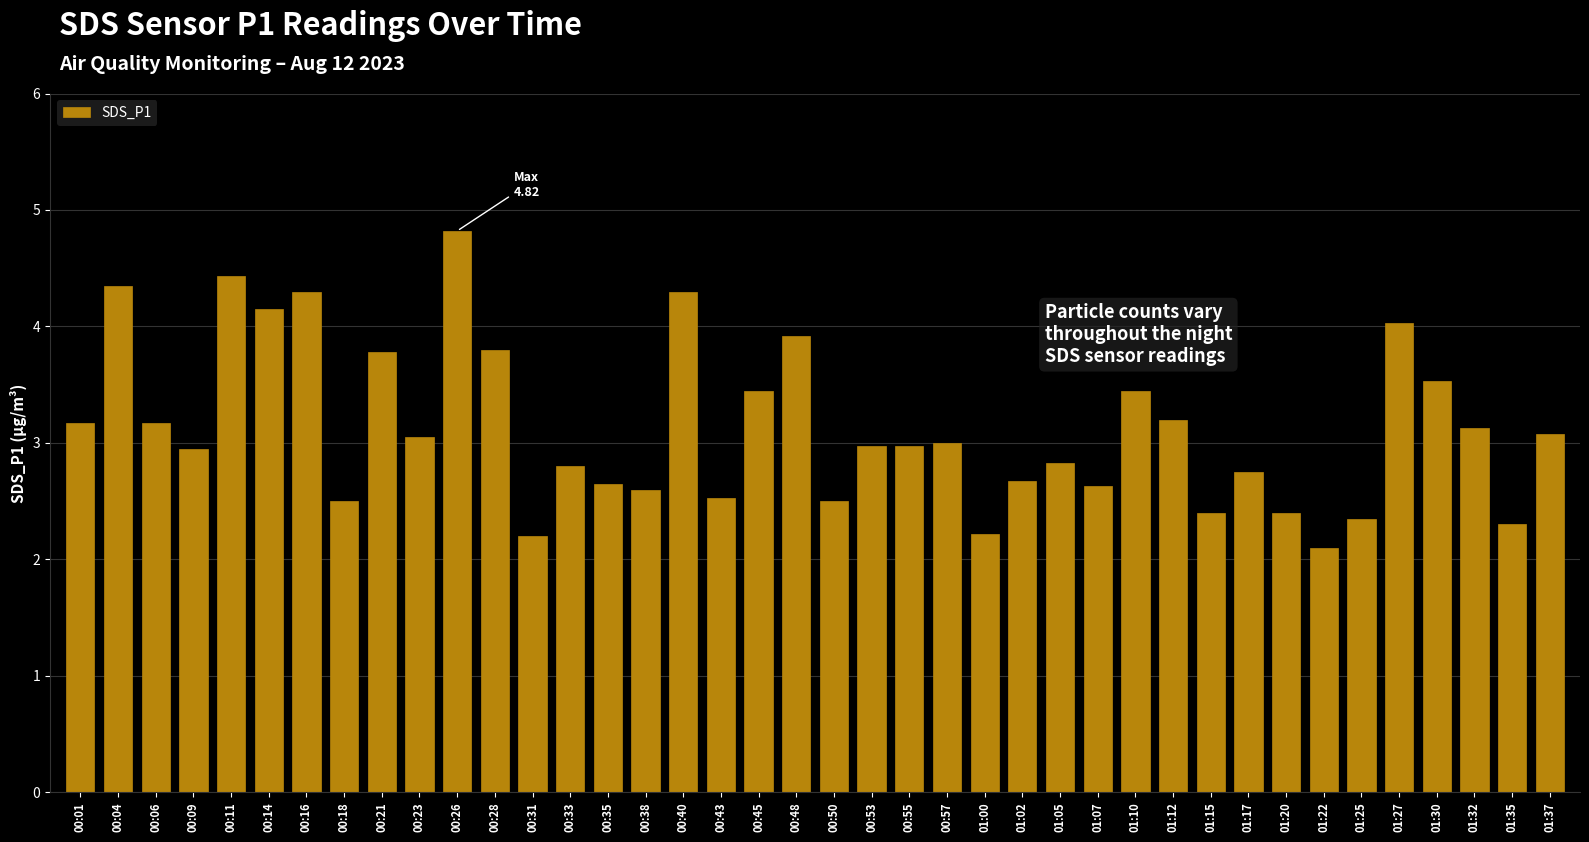

What is the sum of all values?

125.4